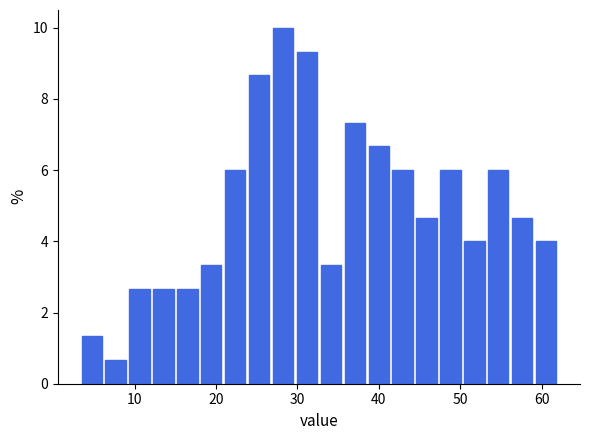

Around what value on the x-axis is the tallest bar? Give the approximate position of its centre, as read against the axis.

28